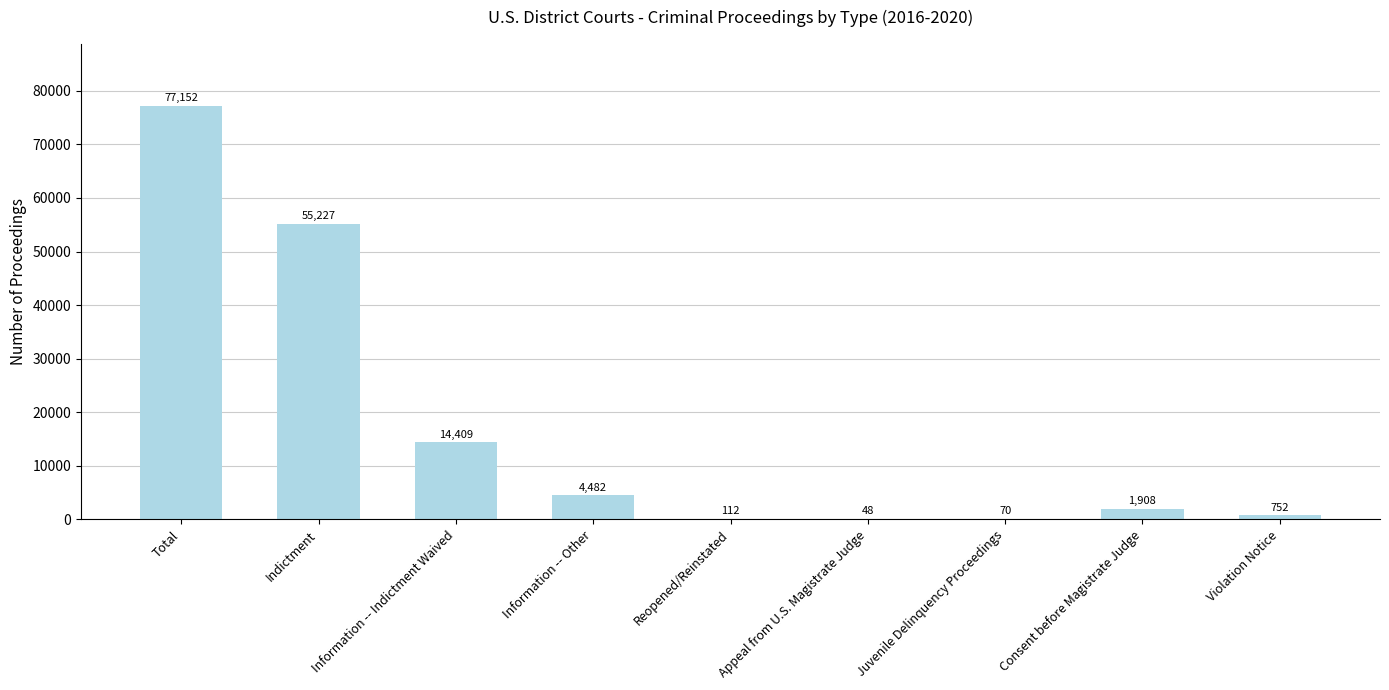

At which label is the value closest to 38600?

Indictment